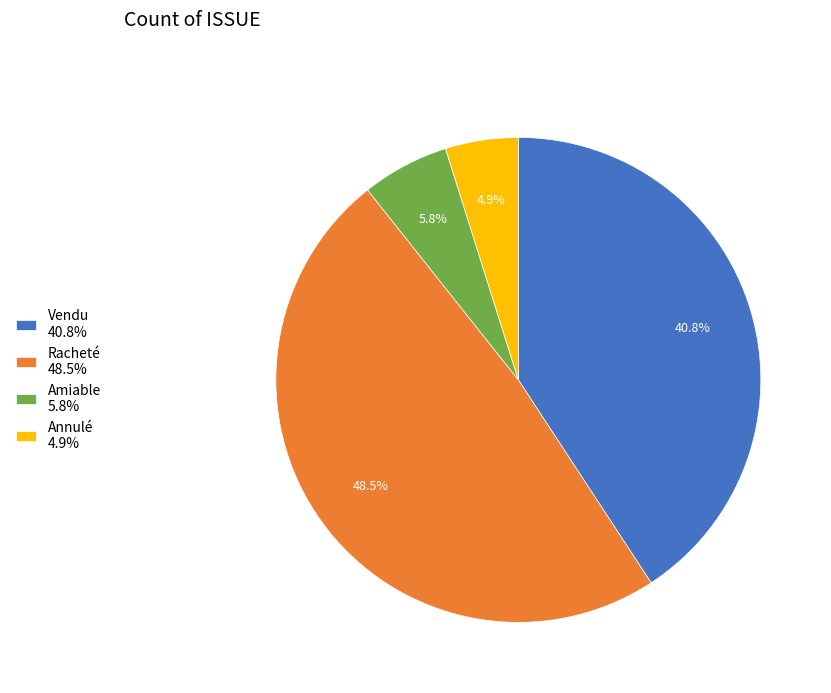

Between Amiable 5.8% and Annulé 4.9%, which is larger?

Amiable 5.8%